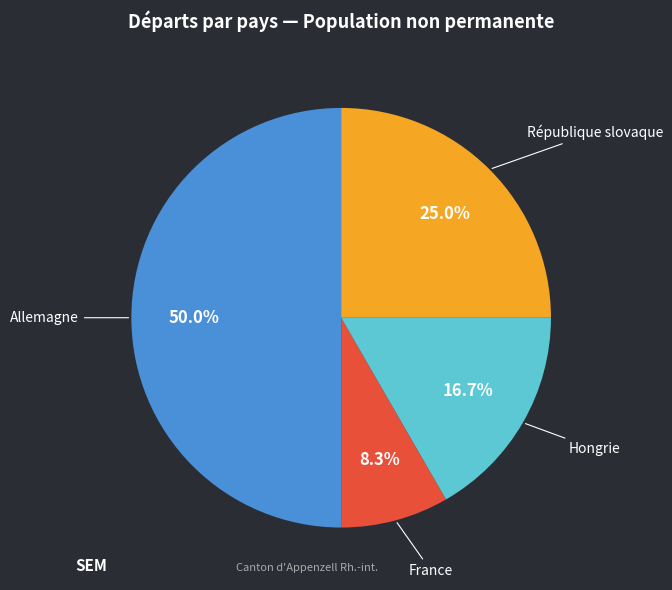

To the nearest percent, what percentage of the pie is République slovaque?

25%